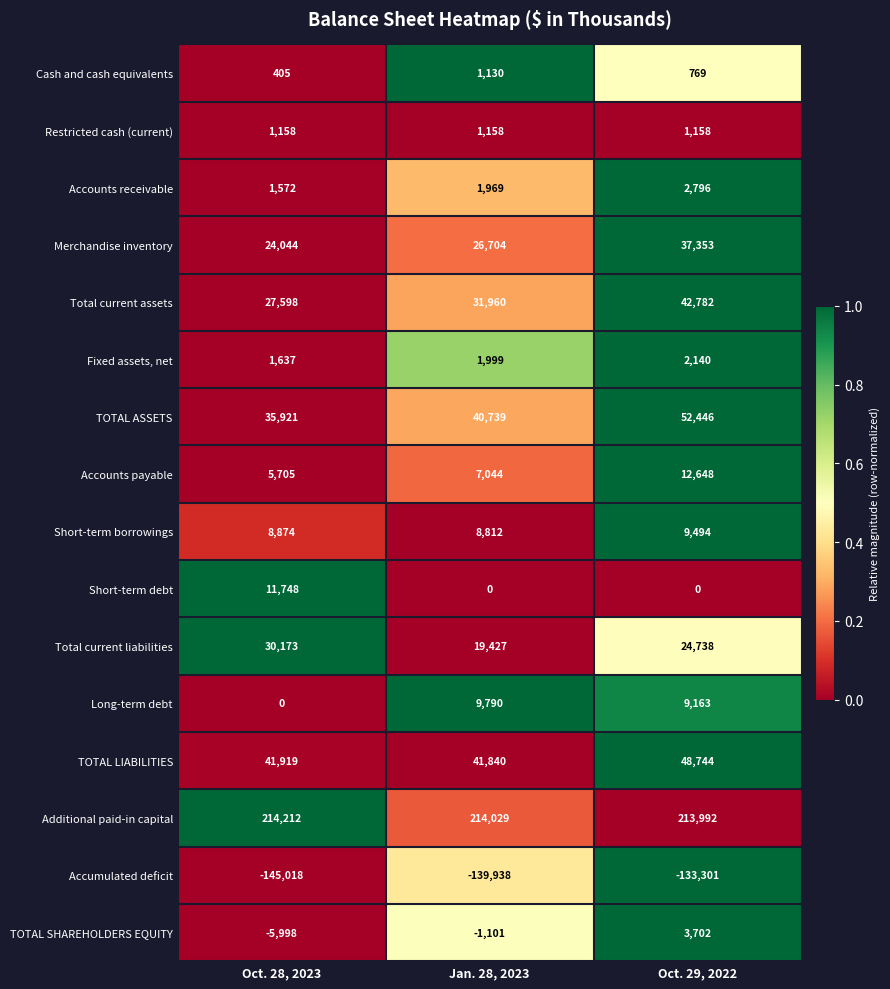

How many Accounts payable values are between 5705 and 12648?

3